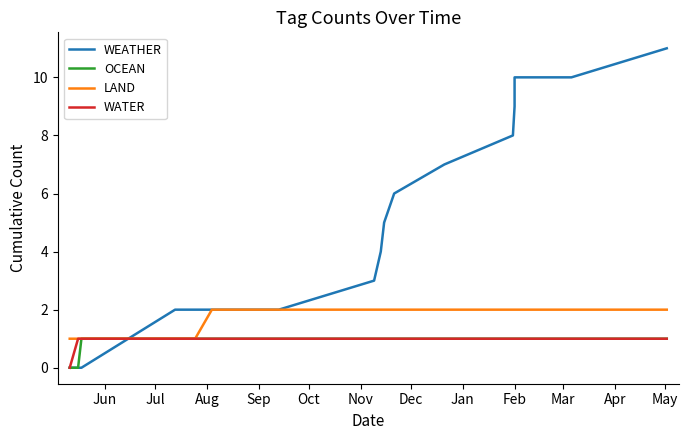

What are all the series names shown in the legend?

WEATHER, OCEAN, LAND, WATER